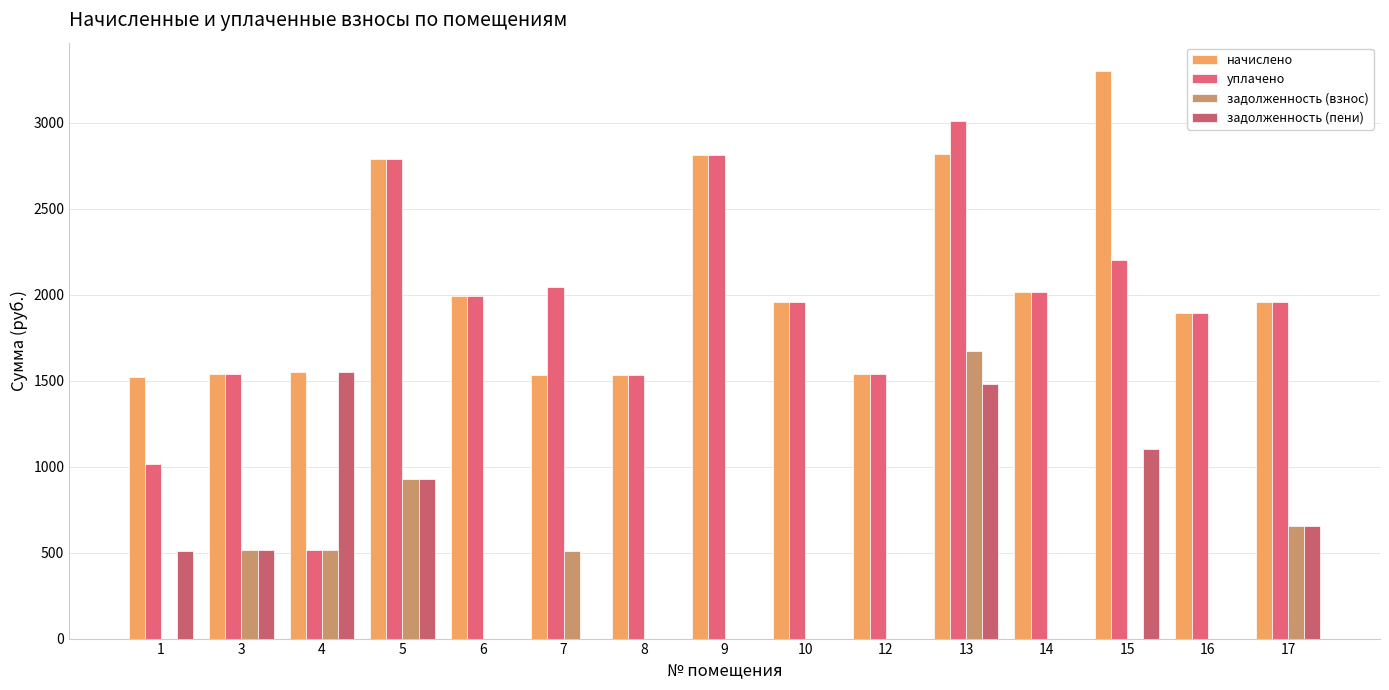

At which category is the sum across all series the highest?

13